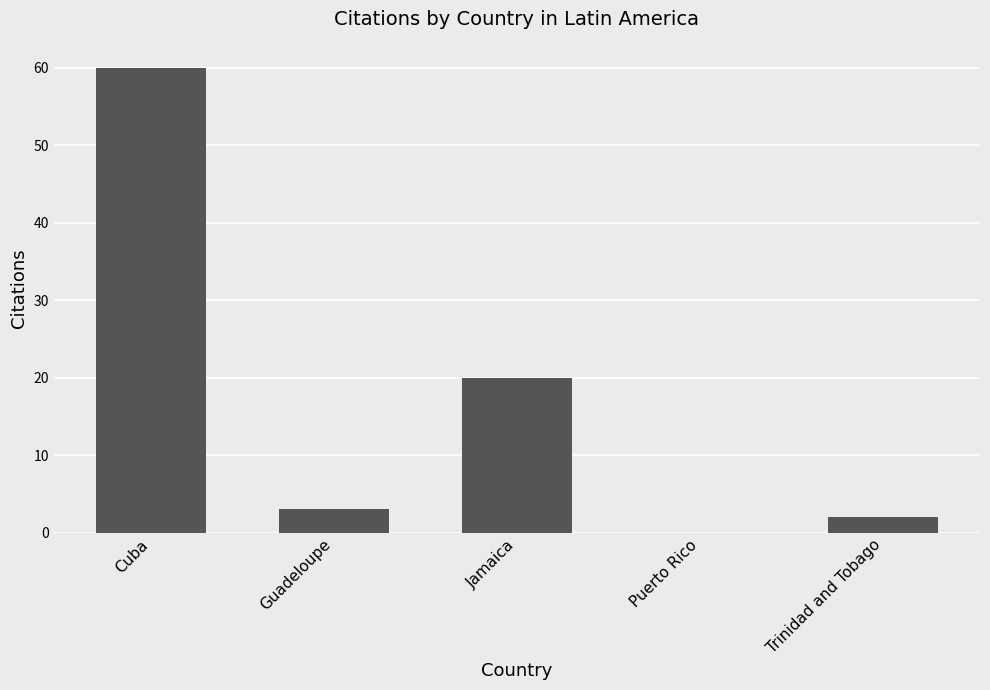

Is it true that the value at Guadeloupe is 1?

False